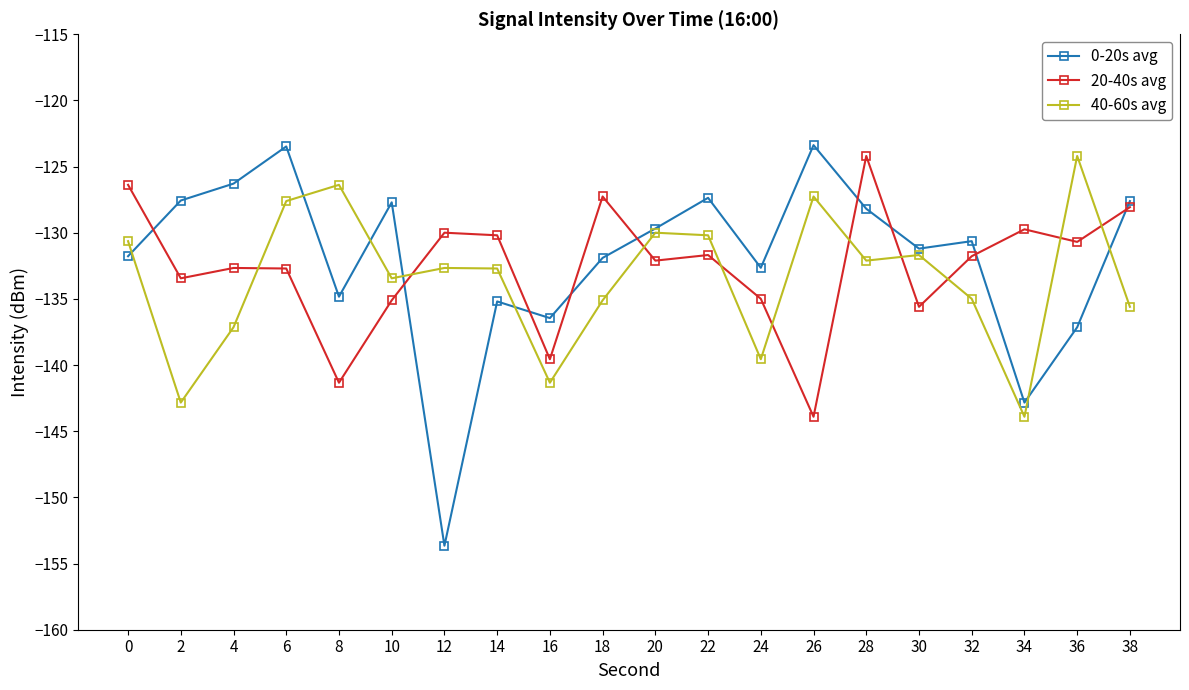

How many lines are shown in the chart?

3